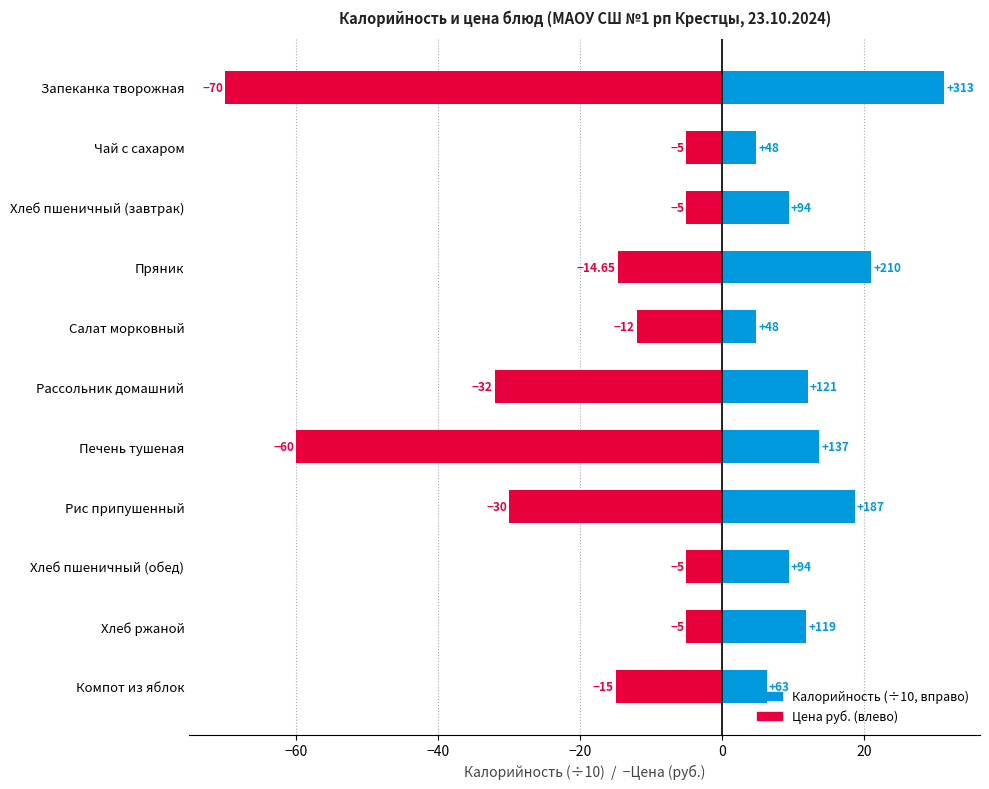

Which series has the largest total across all categories?

Калорийность (÷10)